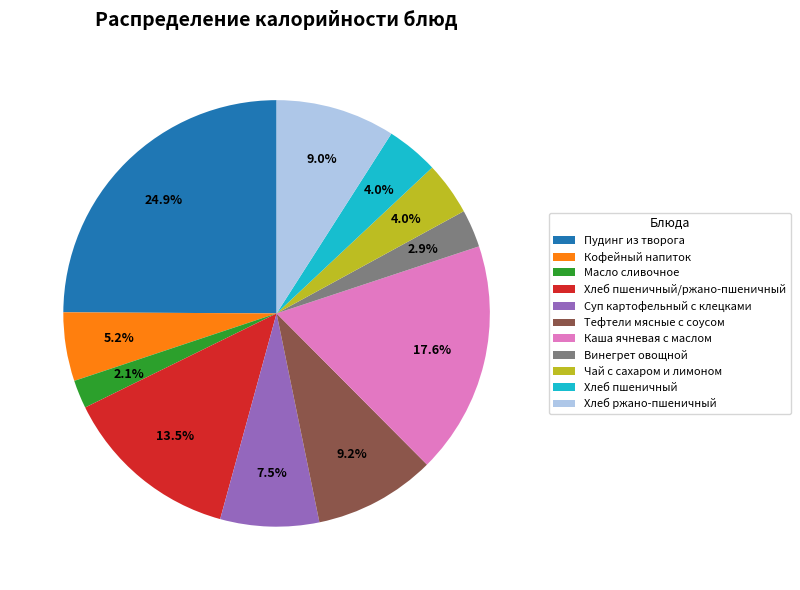

How many slices are in this pie chart?

11